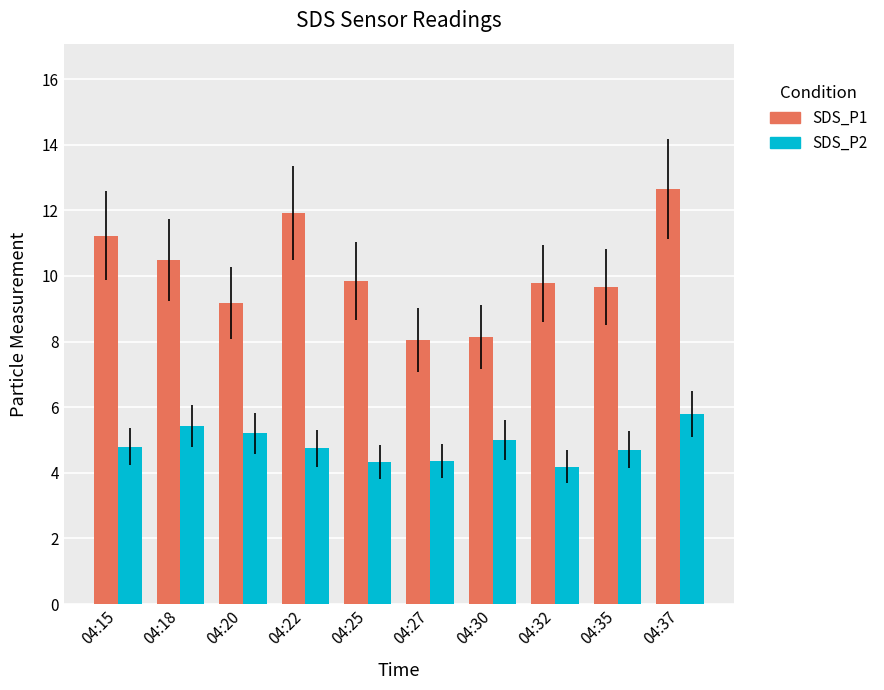

What is the difference between the highest and lowest values at 04:32?

5.6